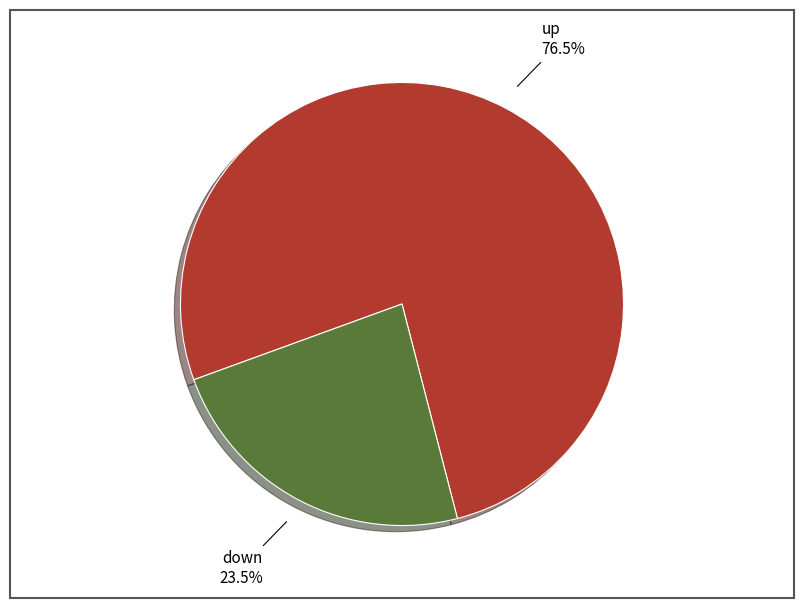

Does any single category account for the majority?

Yes